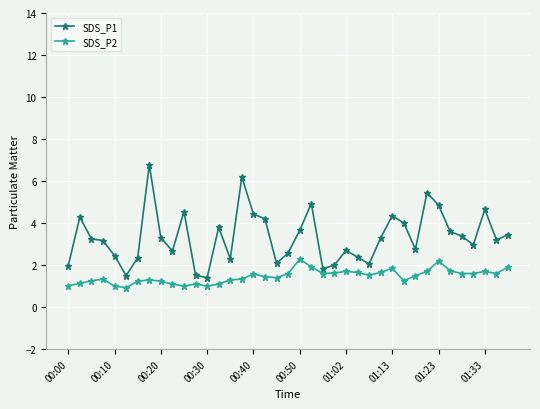

What is the value of the SDS_P2 point at the 15th from the left?

1.3